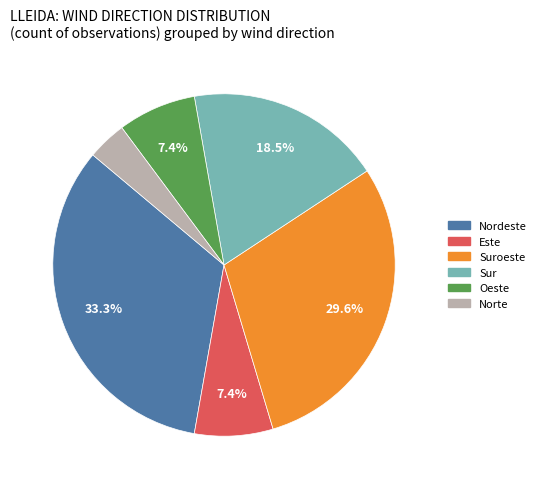

Does any single category account for the majority?

No